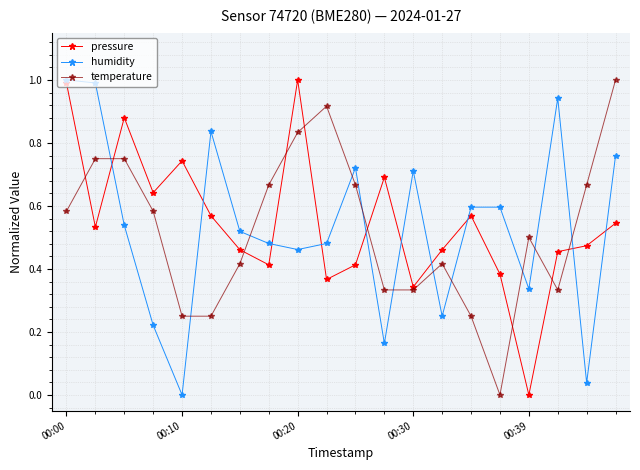

Which series has the largest total across all categories?

pressure